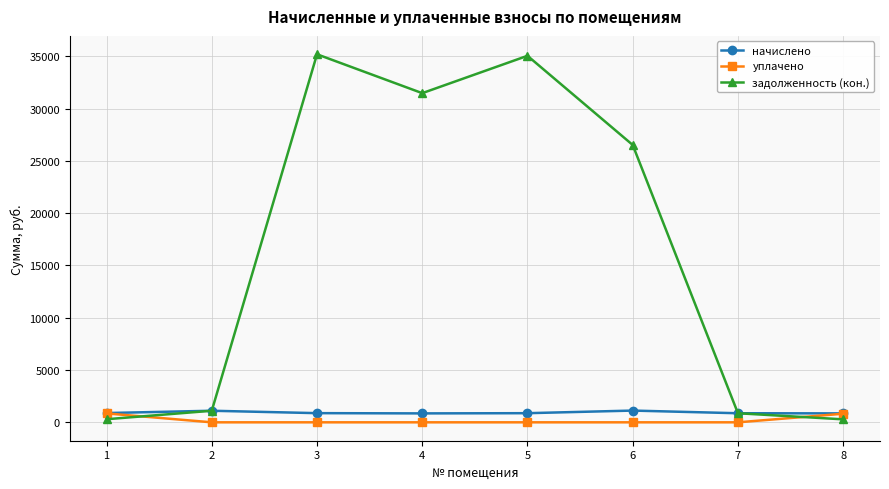

What is the sum of the уплачено values at 1 and 6?

851.6